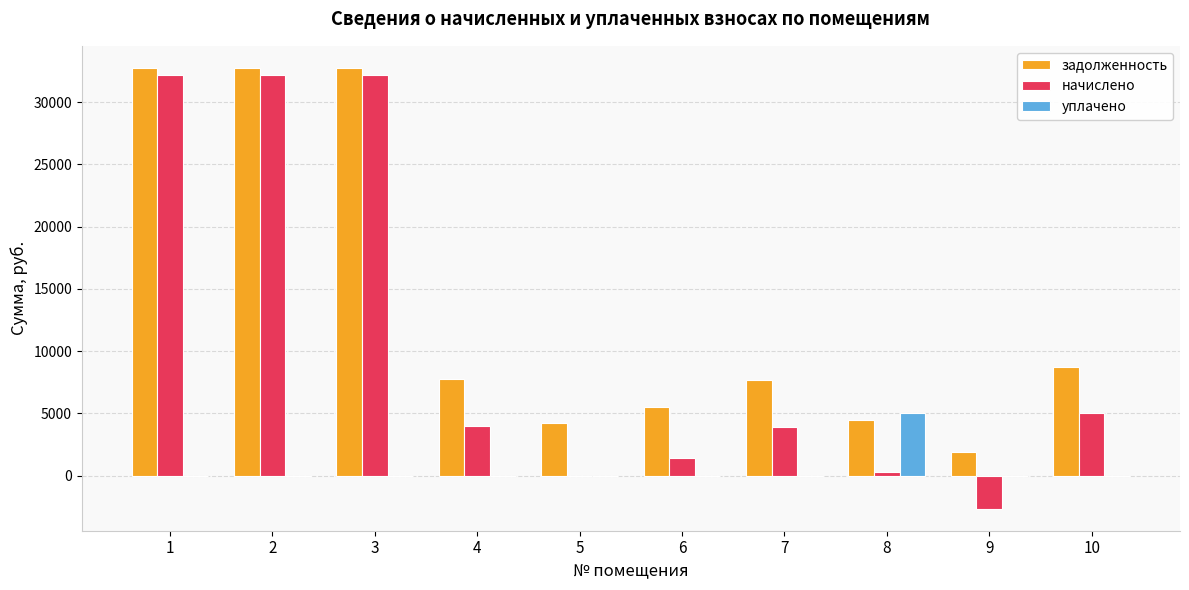

Between 3 and 9, which series saw the biggest shift?

начислено